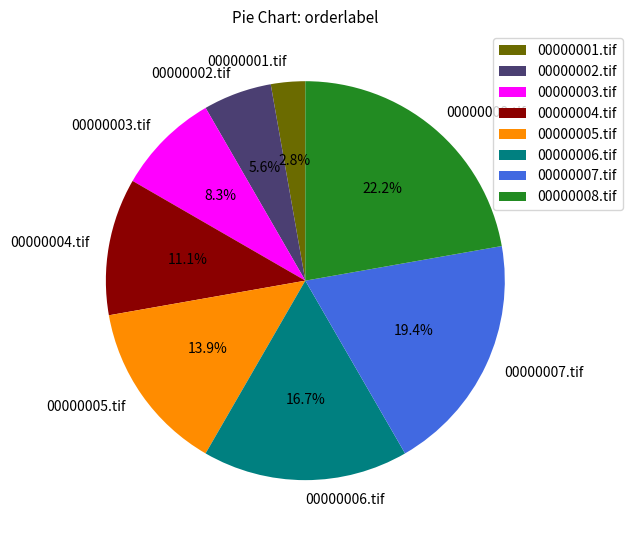

Is it true that 00000001.tif is 3% of the pie?

True